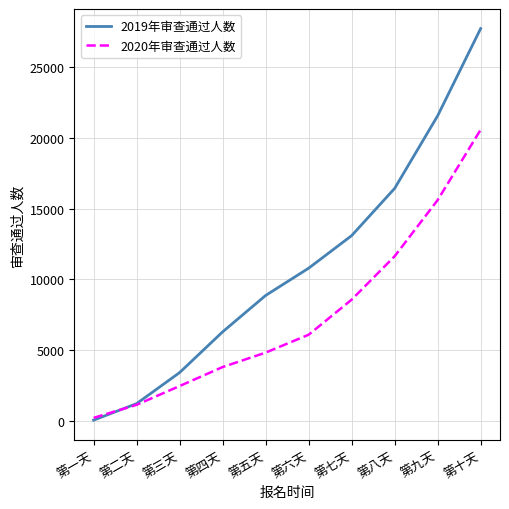

At which label is 2019年审查通过人数 closest to 13886?

第七天